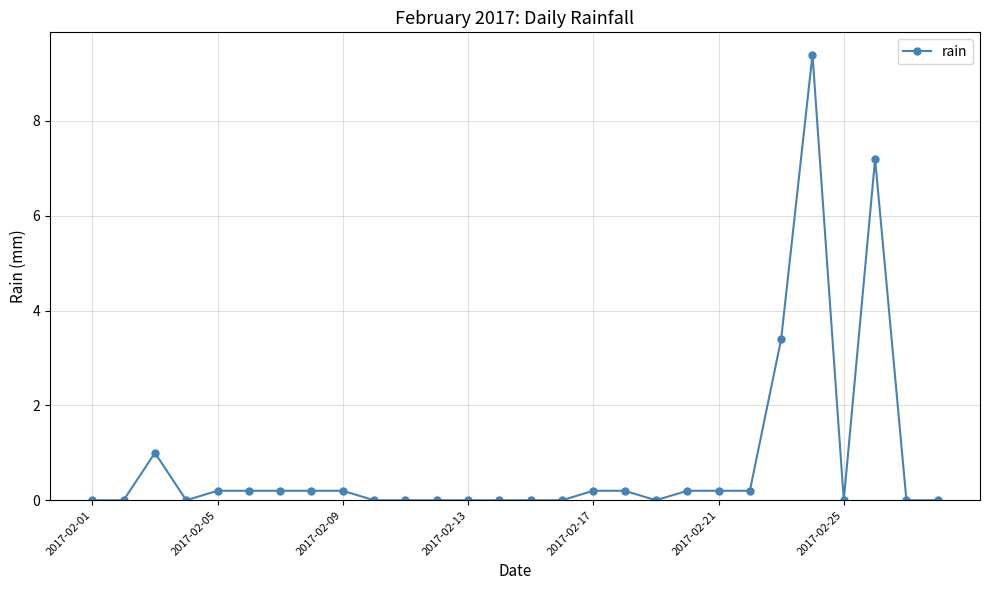

Reading right to left, extract all data points from this chart.

0.0	0.0	7.2	0.0	9.4	3.4	0.2	0.2	0.2	0.0	0.2	0.2	0.0	0.0	0.0	0.0	0.0	0.0	0.0	0.2	0.2	0.2	0.2	0.2	0.0	1.0	0.0	0.0